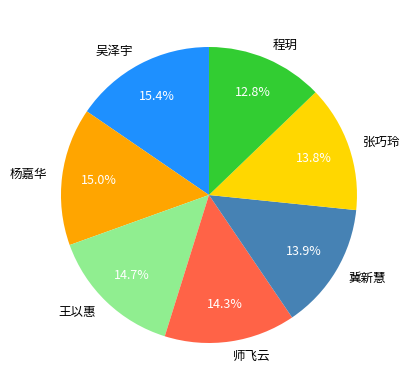

Which has a higher value, 杨嘉华 or 冀新慧?

杨嘉华